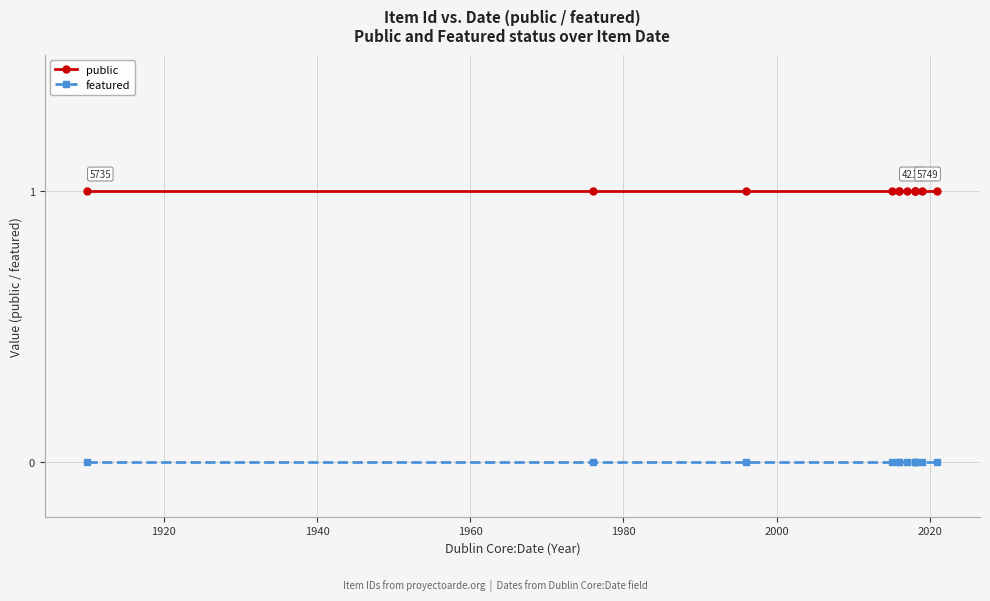

Between 1980 and 1960, which is larger?

1980